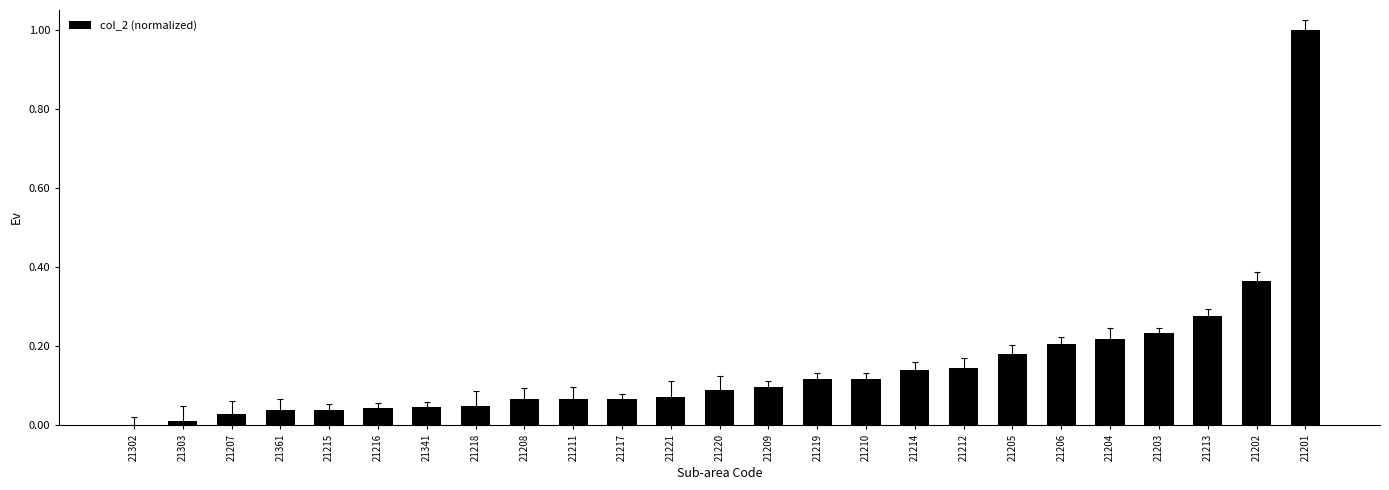

What is the greatest value displayed?

1.0